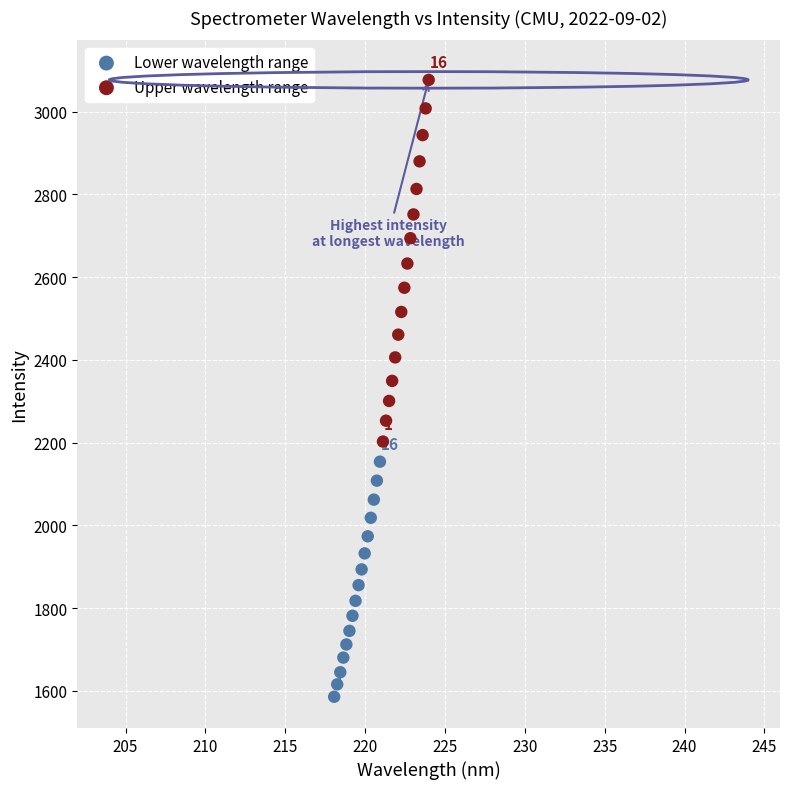

What are all the series names shown in the legend?

Lower wavelength range, Upper wavelength range